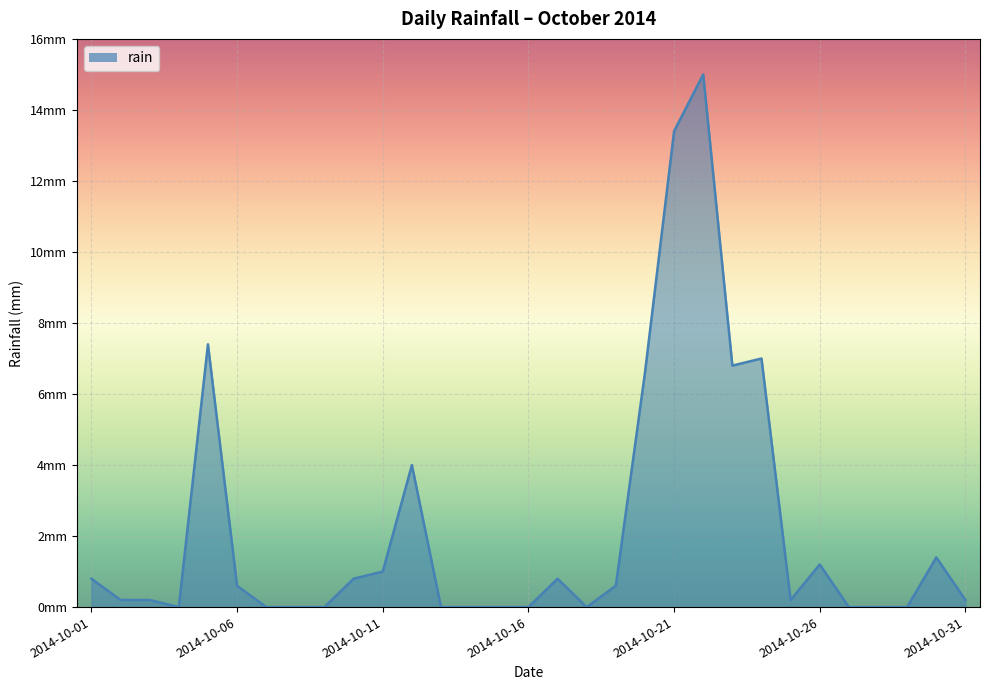

Is this an area chart (filled region under the line)?

Yes